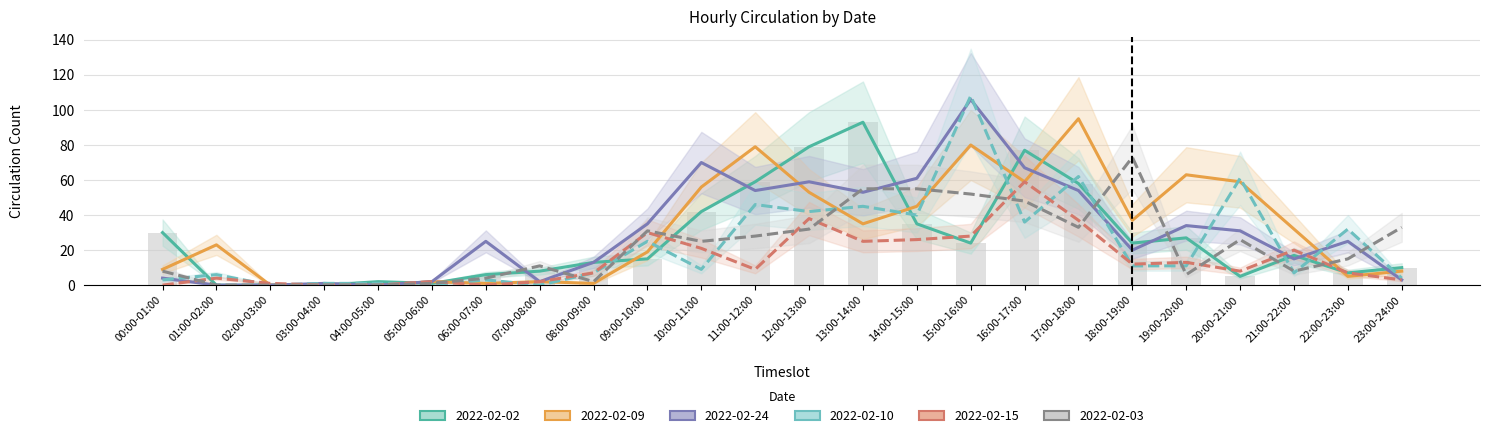

Reading right to left, transcribe all the data shown in this chart.

2022-02-02: 23:00-24:00=10	22:00-23:00=7	21:00-22:00=17	20:00-21:00=5	19:00-20:00=27	18:00-19:00=24	17:00-18:00=58	16:00-17:00=77	15:00-16:00=24	14:00-15:00=35	13:00-14:00=93	12:00-13:00=79	11:00-12:00=59	10:00-11:00=42	09:00-10:00=15	08:00-09:00=13	07:00-08:00=8	06:00-07:00=6	05:00-06:00=1	04:00-05:00=2	03:00-04:00=0	02:00-03:00=0	01:00-02:00=0	00:00-01:00=30
2022-02-09: 23:00-24:00=8	22:00-23:00=5	21:00-22:00=32	20:00-21:00=59	19:00-20:00=63	18:00-19:00=37	17:00-18:00=95	16:00-17:00=59	15:00-16:00=80	14:00-15:00=45	13:00-14:00=35	12:00-13:00=53	11:00-12:00=79	10:00-11:00=56	09:00-10:00=19	08:00-09:00=1	07:00-08:00=2	06:00-07:00=1	05:00-06:00=2	04:00-05:00=0	03:00-04:00=0	02:00-03:00=0	01:00-02:00=23	00:00-01:00=9
2022-02-24: 23:00-24:00=3	22:00-23:00=25	21:00-22:00=15	20:00-21:00=31	19:00-20:00=34	18:00-19:00=20	17:00-18:00=54	16:00-17:00=67	15:00-16:00=106	14:00-15:00=61	13:00-14:00=53	12:00-13:00=59	11:00-12:00=54	10:00-11:00=70	09:00-10:00=35	08:00-09:00=13	07:00-08:00=2	06:00-07:00=25	05:00-06:00=2	04:00-05:00=0	03:00-04:00=1	02:00-03:00=0	01:00-02:00=0	00:00-01:00=4
2022-02-10: 23:00-24:00=4	22:00-23:00=32	21:00-22:00=7	20:00-21:00=61	19:00-20:00=11	18:00-19:00=11	17:00-18:00=62	16:00-17:00=36	15:00-16:00=108	14:00-15:00=40	13:00-14:00=45	12:00-13:00=42	11:00-12:00=46	10:00-11:00=9	09:00-10:00=25	08:00-09:00=7	07:00-08:00=0	06:00-07:00=3	05:00-06:00=0	04:00-05:00=1	03:00-04:00=1	02:00-03:00=0	01:00-02:00=6	00:00-01:00=3
2022-02-15: 23:00-24:00=3	22:00-23:00=7	21:00-22:00=20	20:00-21:00=8	19:00-20:00=13	18:00-19:00=12	17:00-18:00=37	16:00-17:00=59	15:00-16:00=28	14:00-15:00=26	13:00-14:00=25	12:00-13:00=38	11:00-12:00=9	10:00-11:00=21	09:00-10:00=30	08:00-09:00=7	07:00-08:00=2	06:00-07:00=0	05:00-06:00=2	04:00-05:00=0	03:00-04:00=0	02:00-03:00=1	01:00-02:00=4	00:00-01:00=0
2022-02-03: 23:00-24:00=33	22:00-23:00=15	21:00-22:00=8	20:00-21:00=26	19:00-20:00=6	18:00-19:00=73	17:00-18:00=33	16:00-17:00=48	15:00-16:00=52	14:00-15:00=55	13:00-14:00=55	12:00-13:00=32	11:00-12:00=28	10:00-11:00=25	09:00-10:00=31	08:00-09:00=2	07:00-08:00=11	06:00-07:00=4	05:00-06:00=1	04:00-05:00=0	03:00-04:00=0	02:00-03:00=0	01:00-02:00=0	00:00-01:00=8